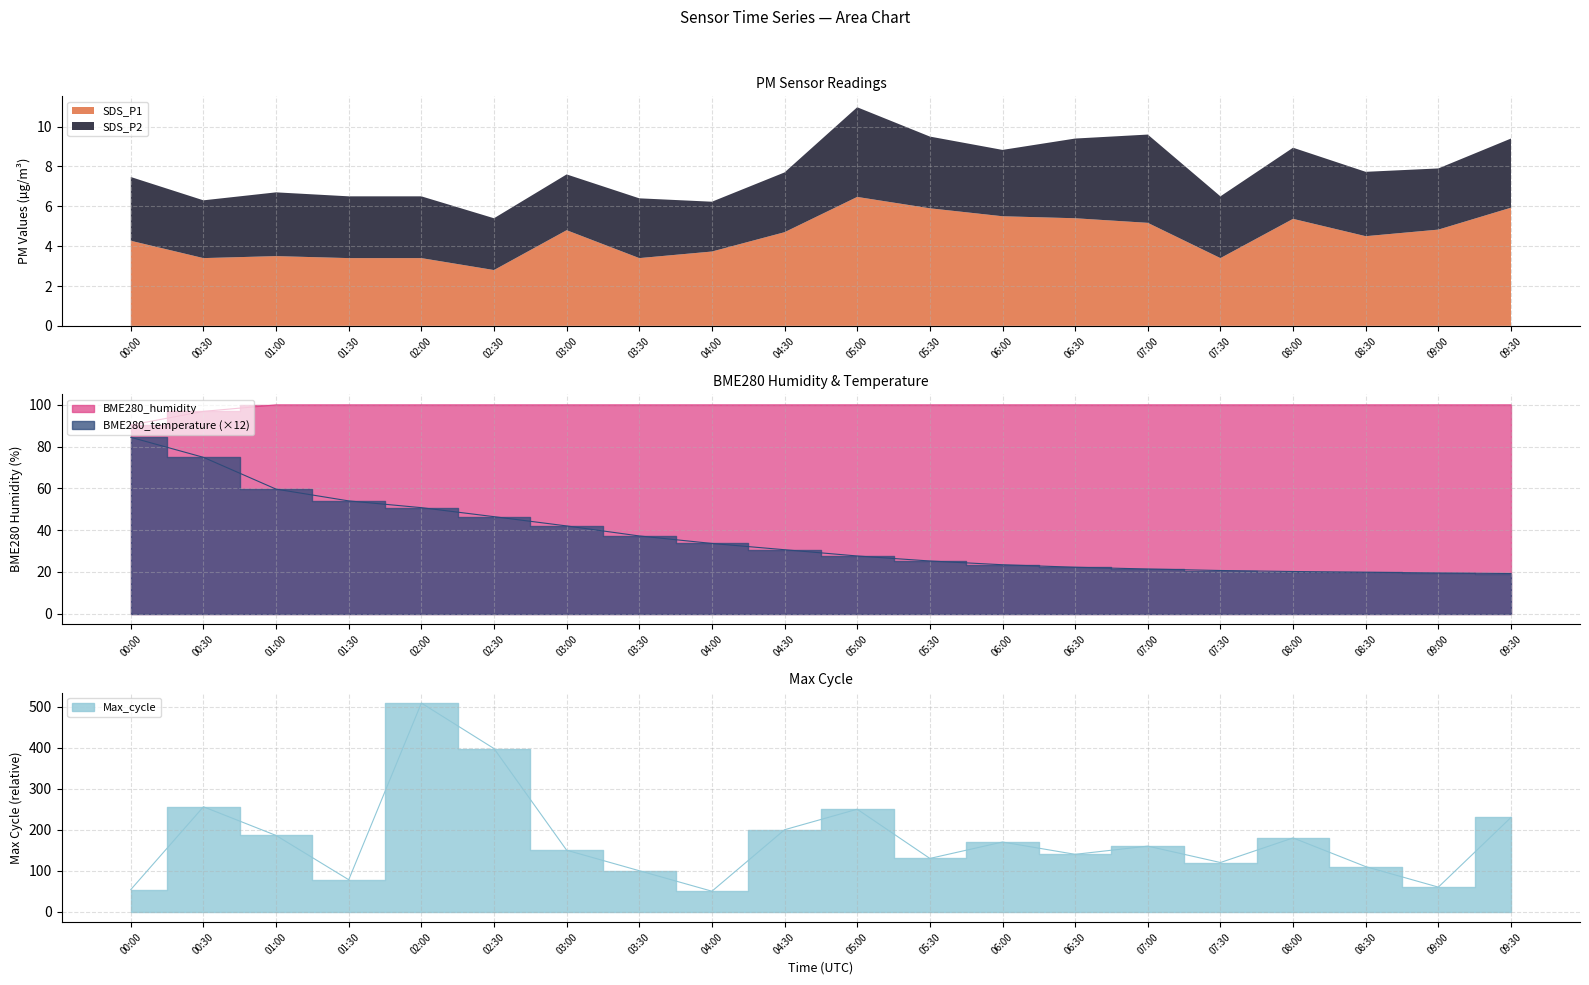

Rank the categories by BME280_humidity value from lowest to highest.

00:00, 00:30, 01:00, 01:30, 02:00, 02:30, 03:00, 03:30, 04:00, 04:30, 05:00, 05:30, 06:00, 06:30, 07:00, 07:30, 08:00, 08:30, 09:00, 09:30